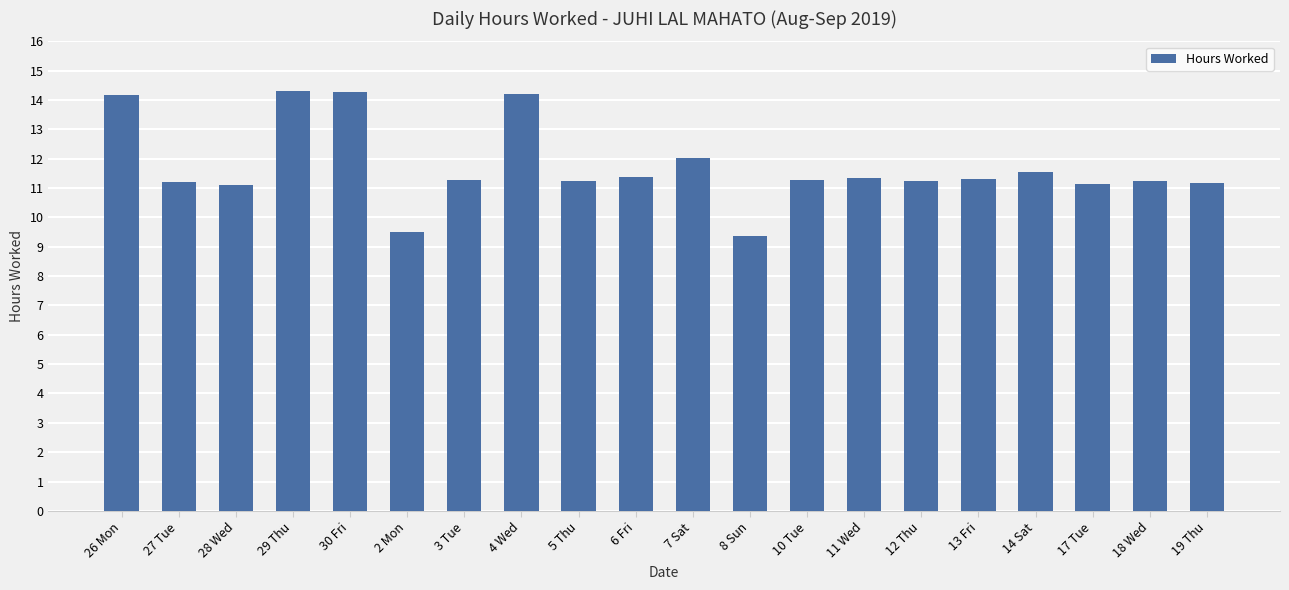

What is the value of the 3rd bar from the left?

11.1